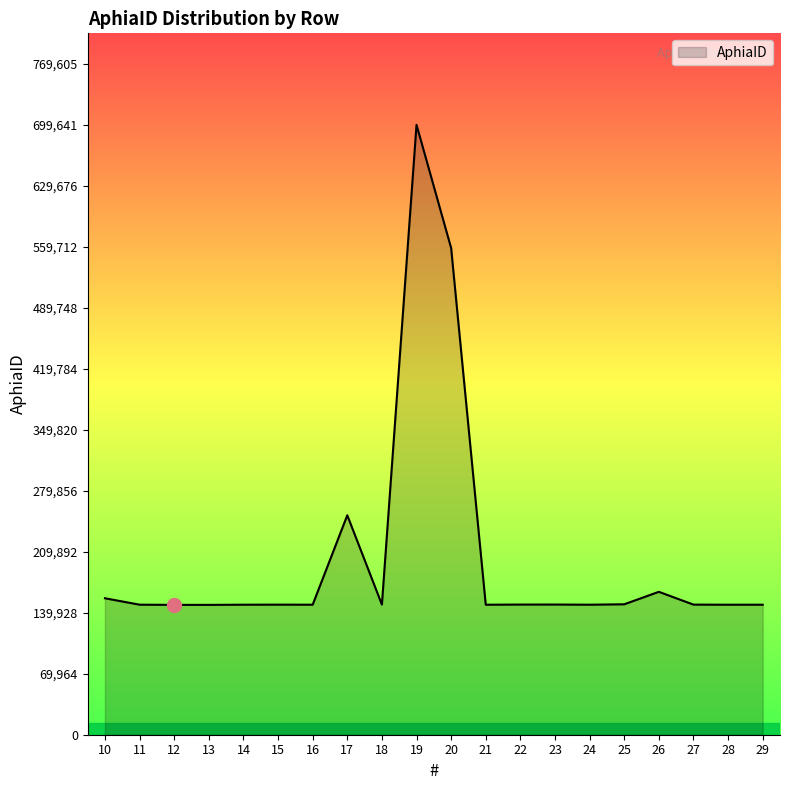

The value at 10 is 156533. True or false?

True